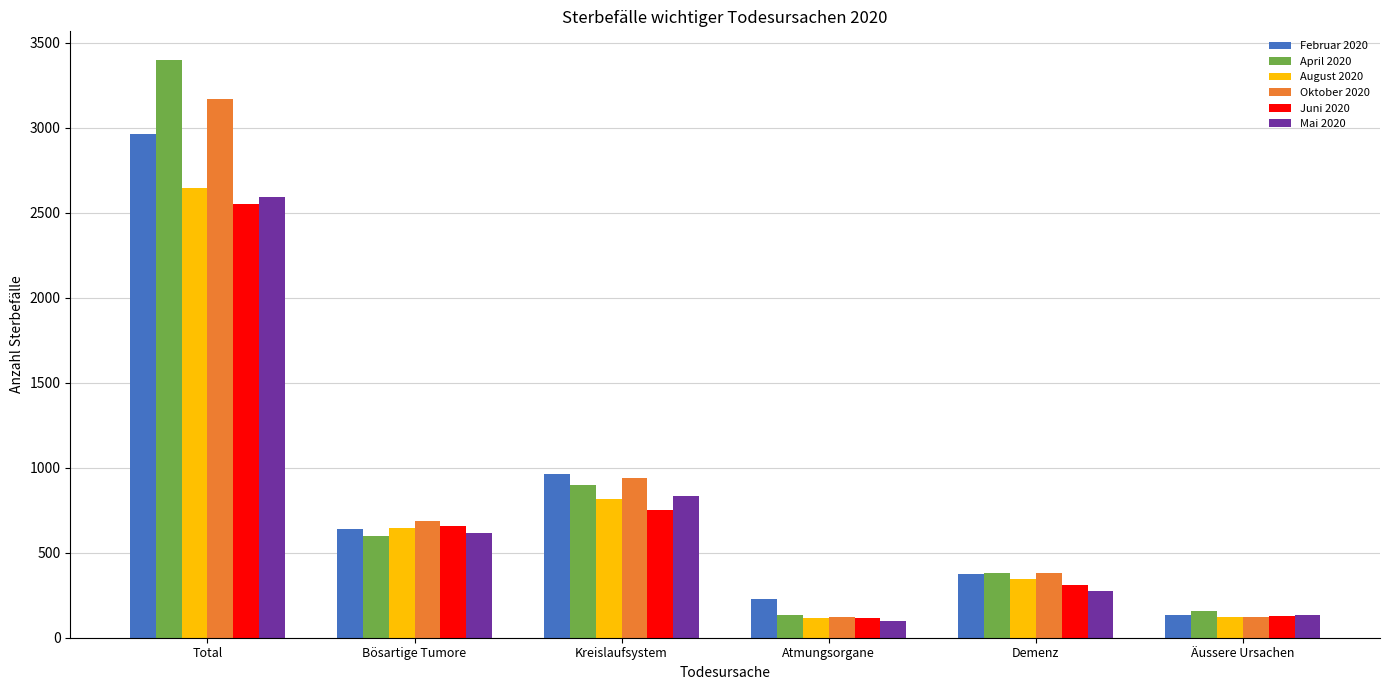

What position from the right is Atmungsorgane?

3